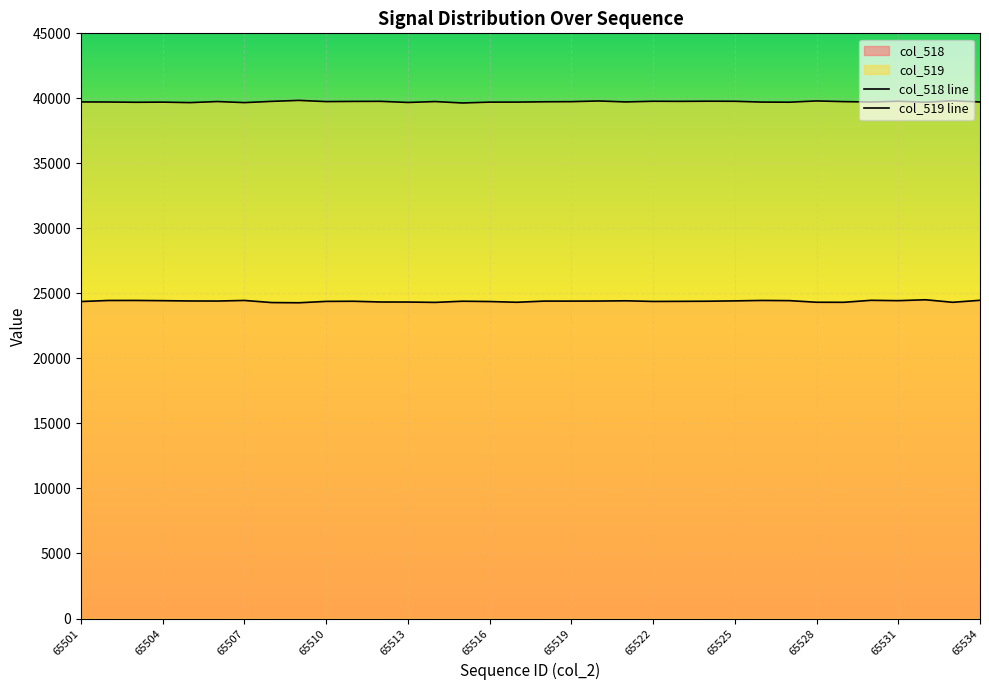

What is the difference between the col_519 values at 65509 and 65517?

131